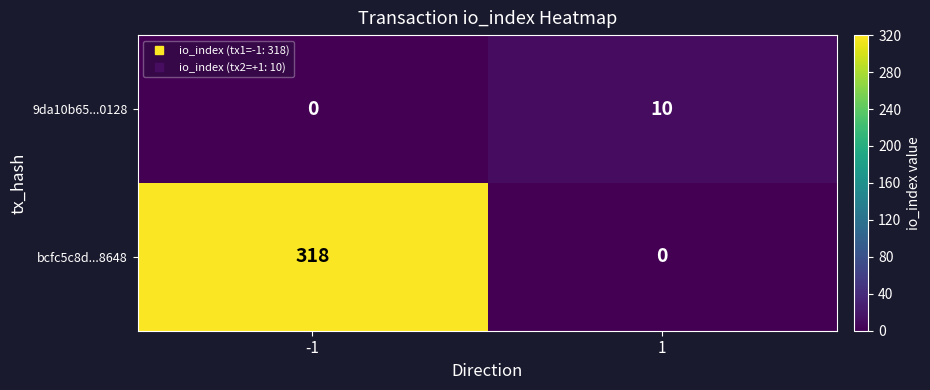

Reading left to right, transcribe all the data shown in this chart.

9da10b65...0128: -1=0	1=10
bcfc5c8d...8648: -1=318	1=0